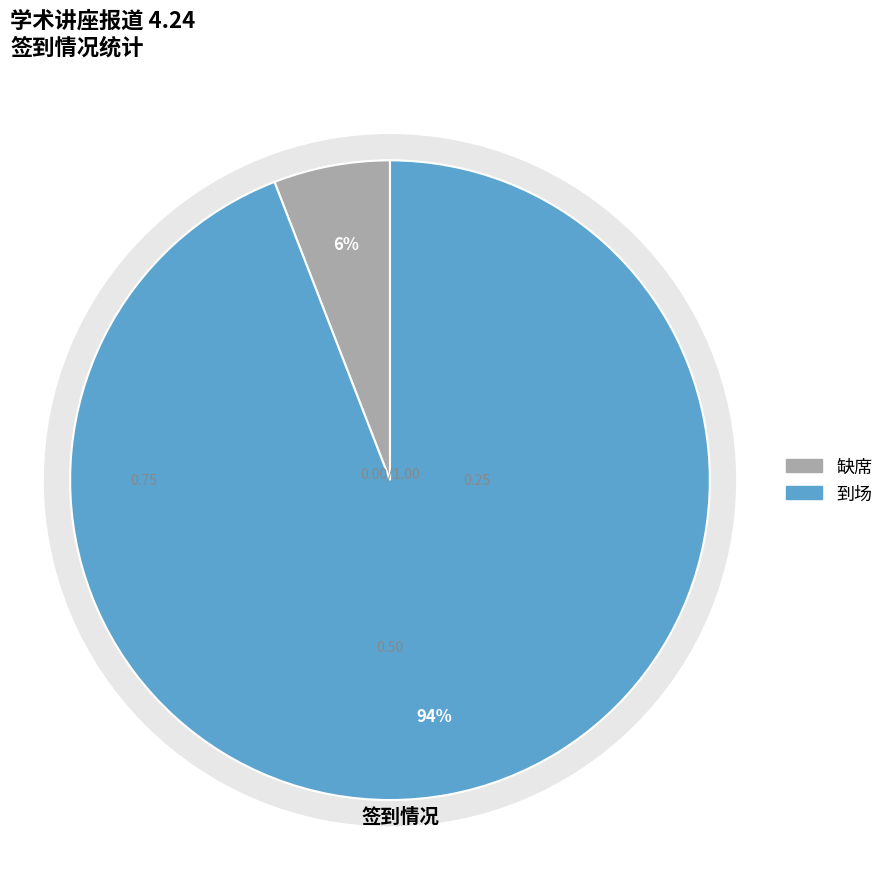

How many slices are in this pie chart?

2